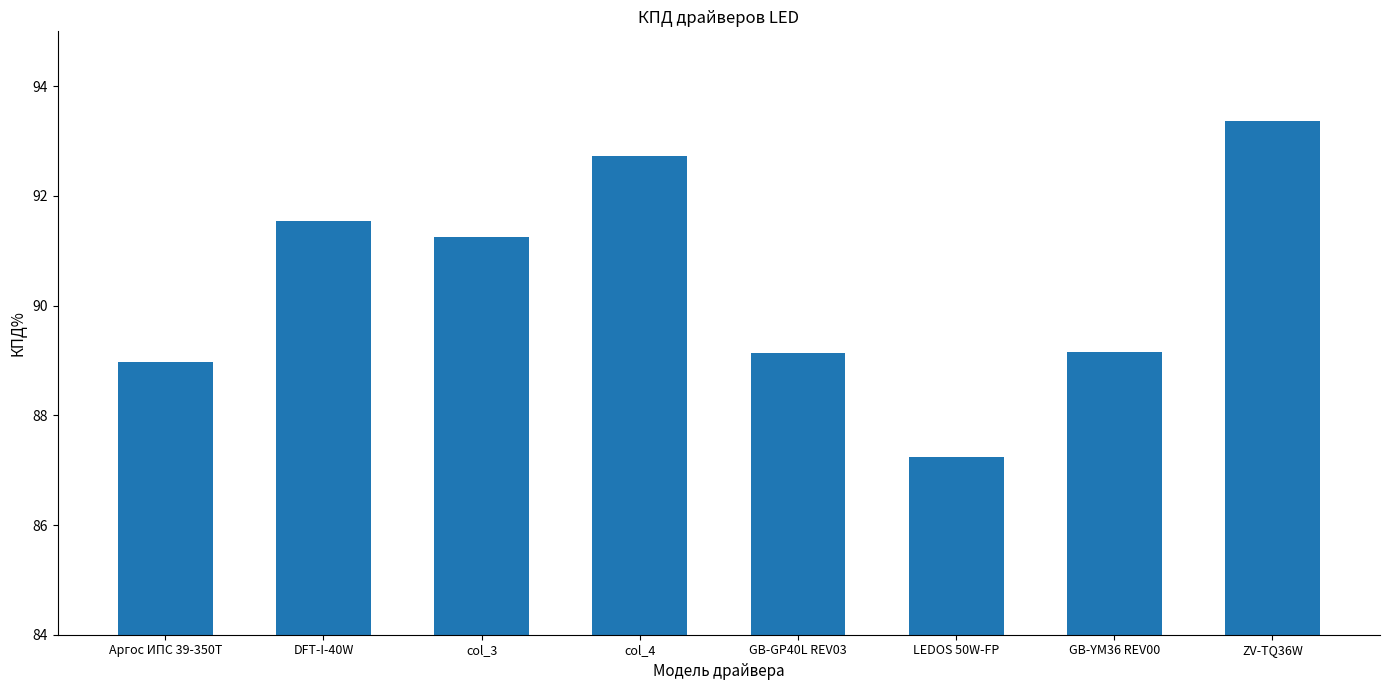

The chart shows a value of 89.1 at GB-GP40L REV03. True or false?

True